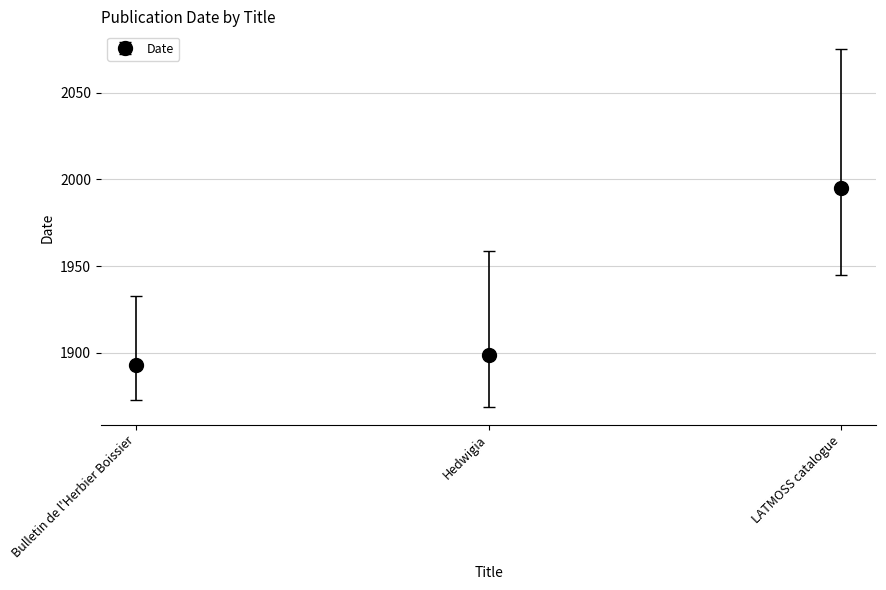

Read the value at LATMOSS catalogue.

1995